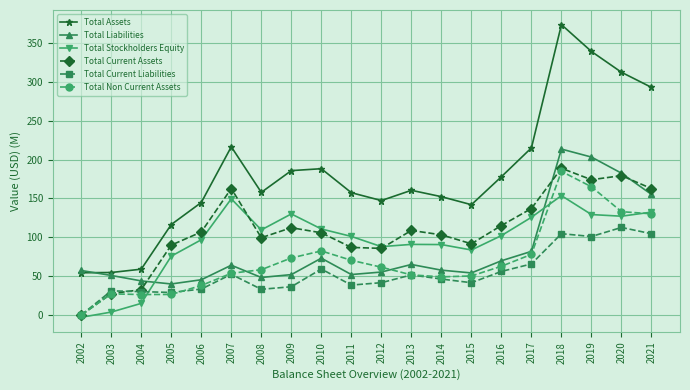

Is the value of Total Stockholders Equity at 2018 greater than the value of Total Current Assets at 2009?

Yes